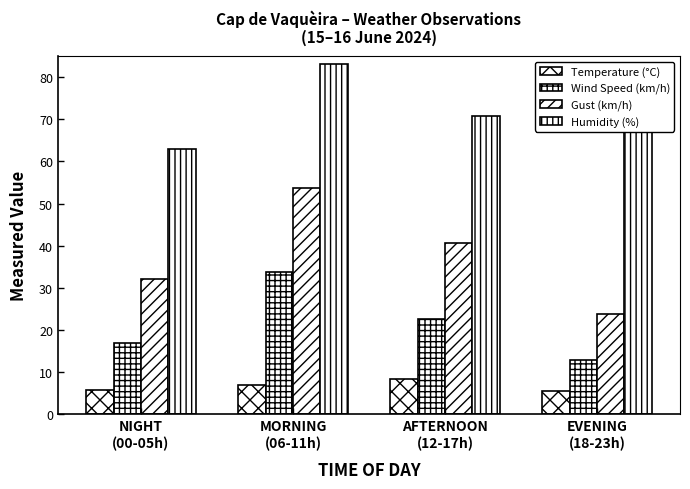

What is the average value of the Wind Speed (km/h) series?

21.6